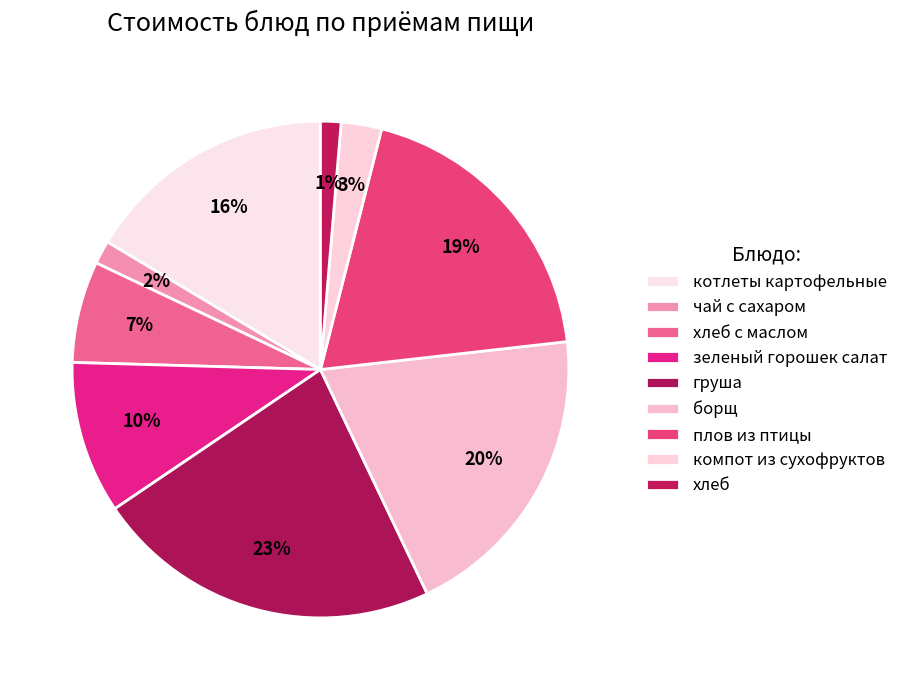

Is there any slice that represents more than half of the pie?

No